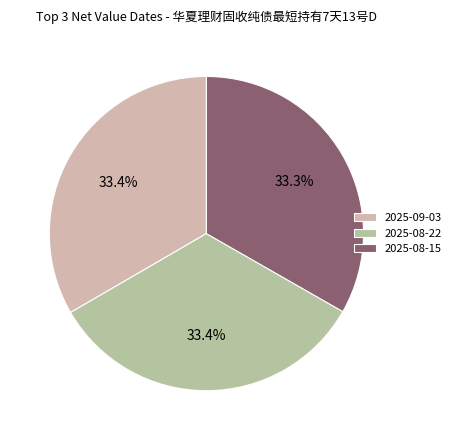

Is it true that 2025-08-22 is 44% of the pie?

False